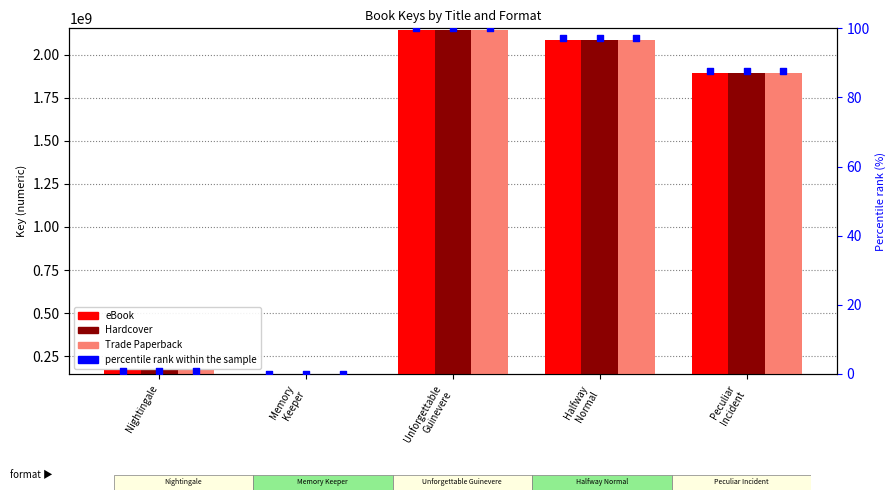

What are all the series names shown in the legend?

eBook, Hardcover, Trade Paperback, percentile rank within the sample